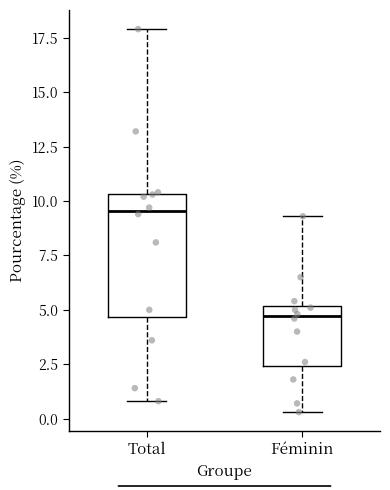

Which box's median line is the lowest?

Féminin